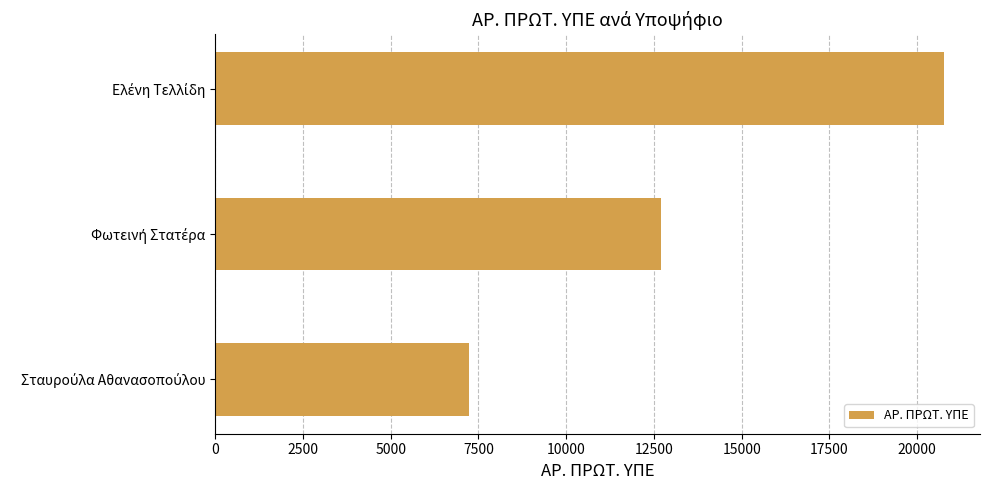

Reading bottom to top, what are all the values shown in this chart?

7233	12710	20750